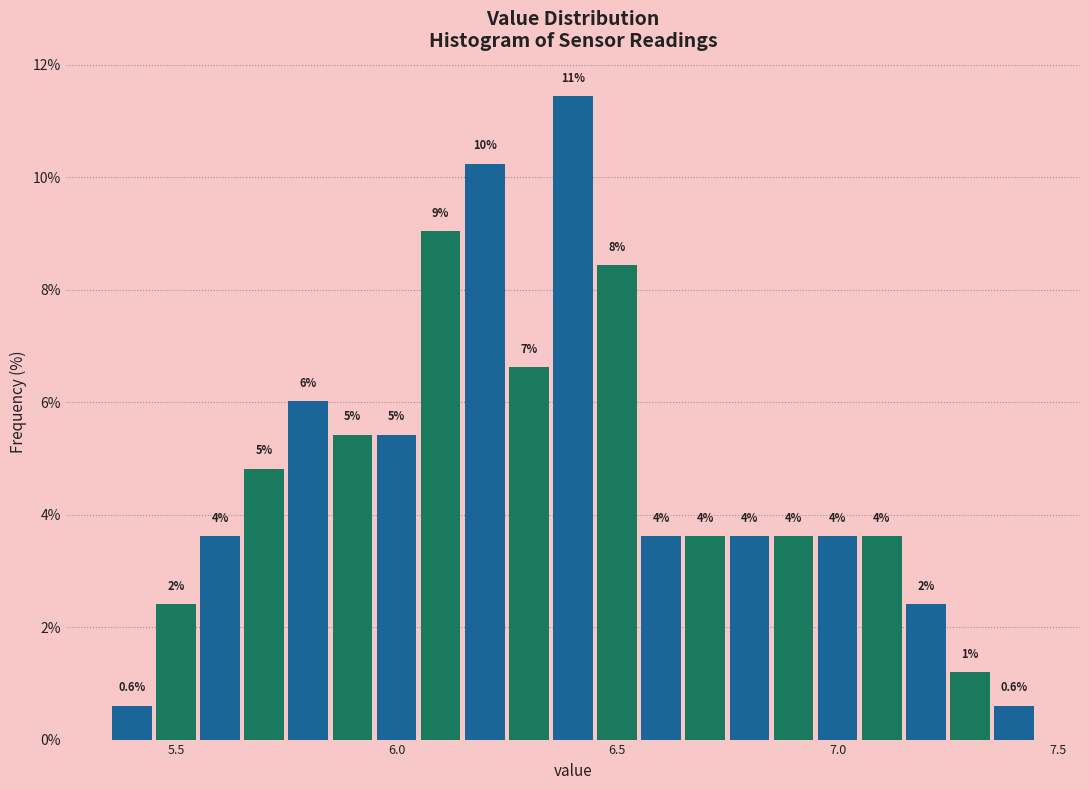

Around what value on the x-axis is the tallest bar? Give the approximate position of its centre, as read against the axis.

6.40